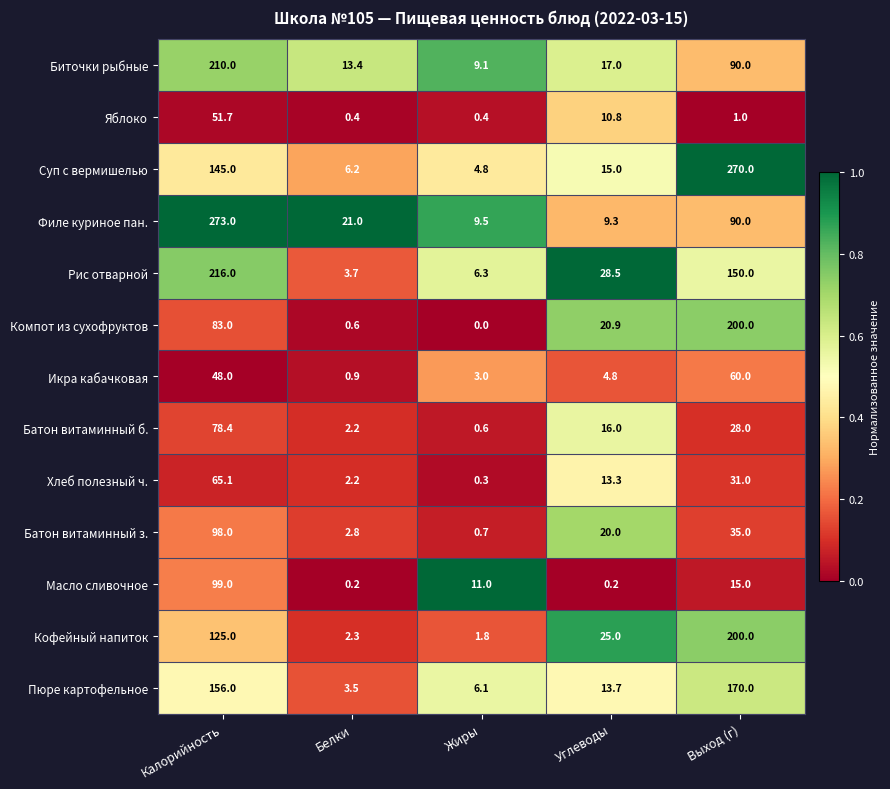

What is the sum of all Яблоко values?

64.3